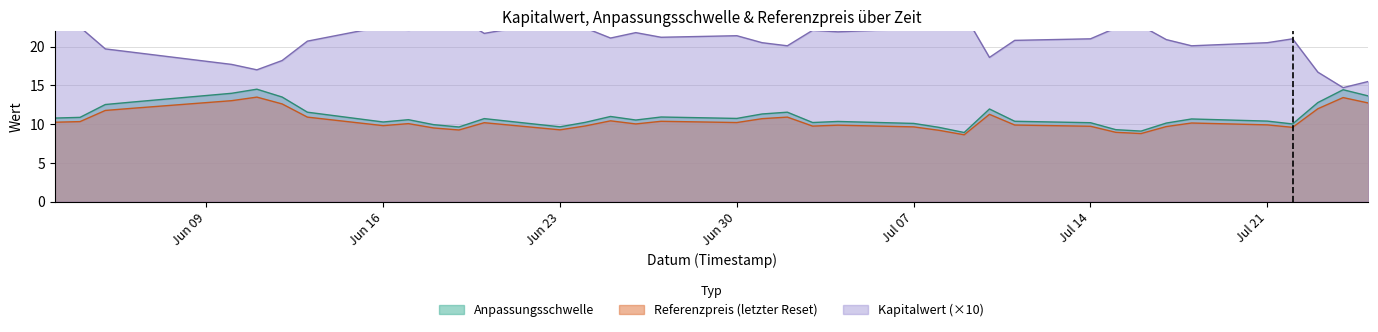

What is the maximum value for Anpassungsschwelle?

14.5